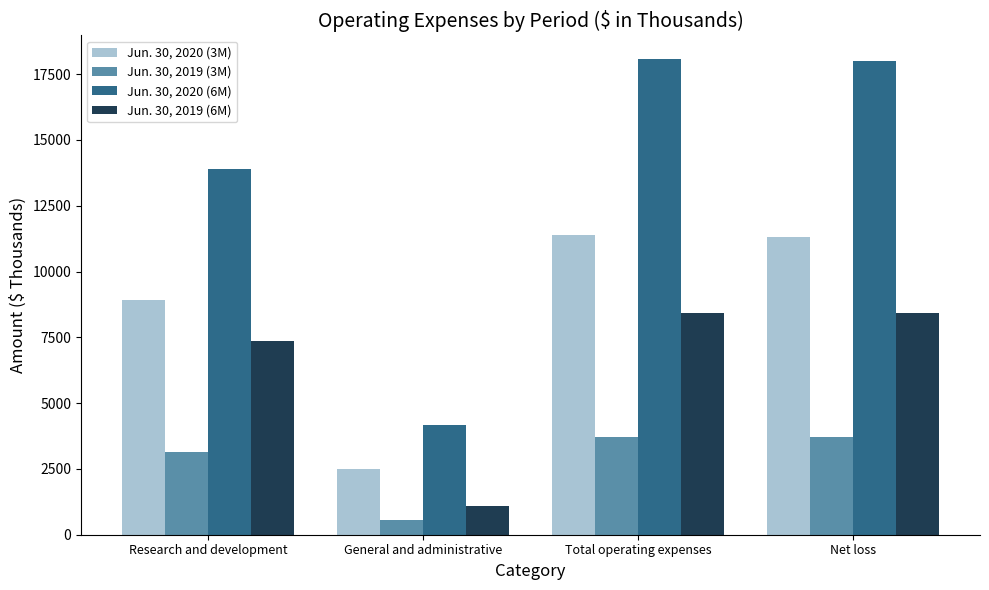

List the series in order of their peak value, lowest first.

Jun. 30, 2019 (3M), Jun. 30, 2019 (6M), Jun. 30, 2020 (3M), Jun. 30, 2020 (6M)